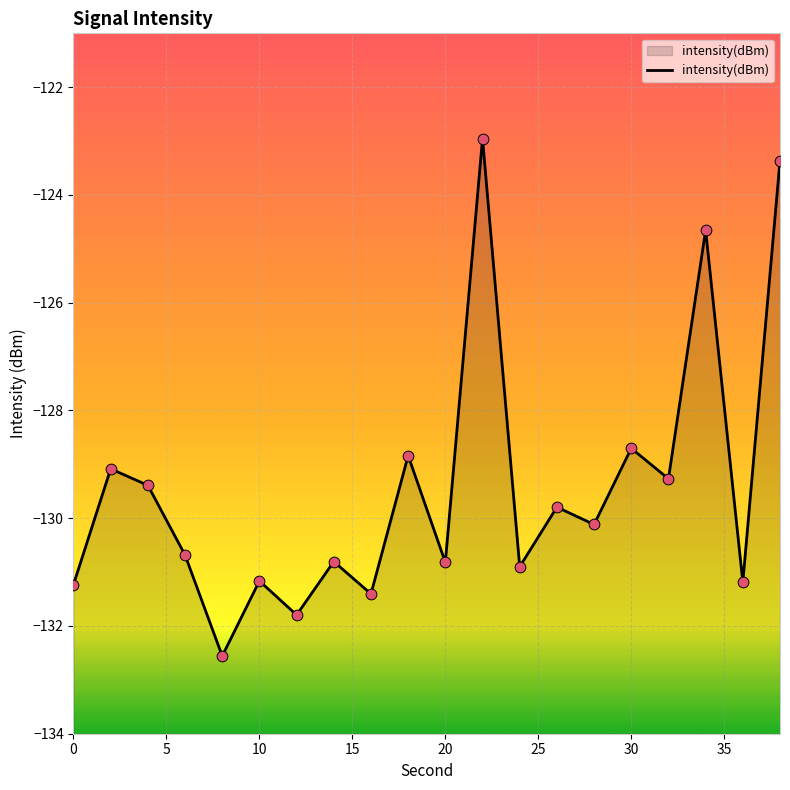

What is the change in value from 10 to 20?

+0.3